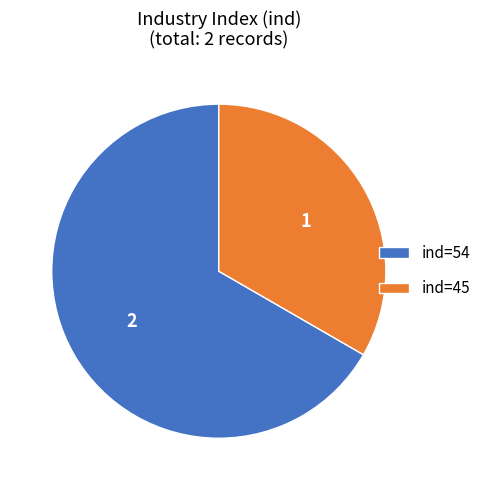

Is ind=54 the majority of the pie?

Yes